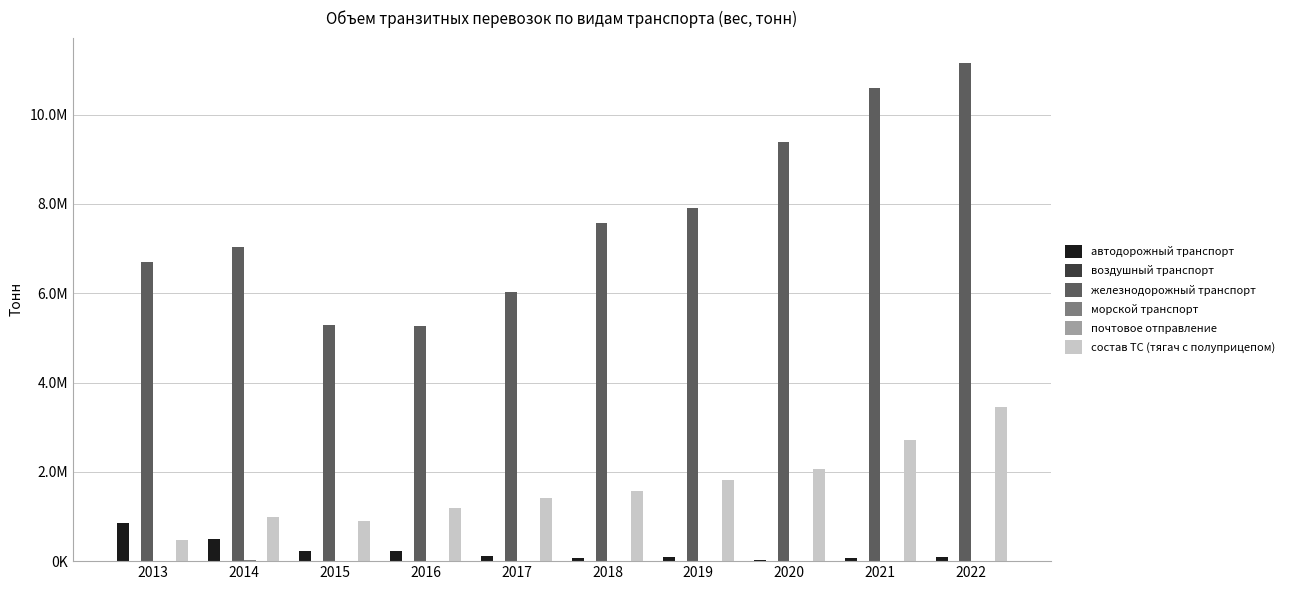

Does the chart contain stacked bars?

No